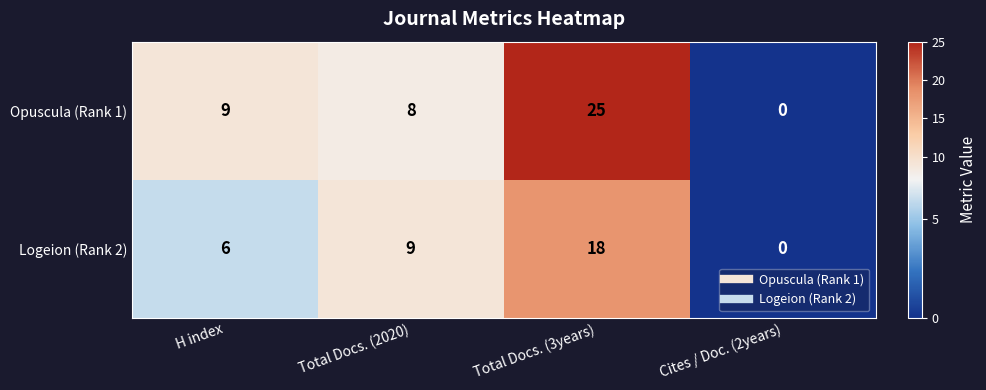

Reading right to left, transcribe all the data shown in this chart.

Opuscula (Rank 1): 0	25	8	9
Logeion (Rank 2): 0	18	9	6